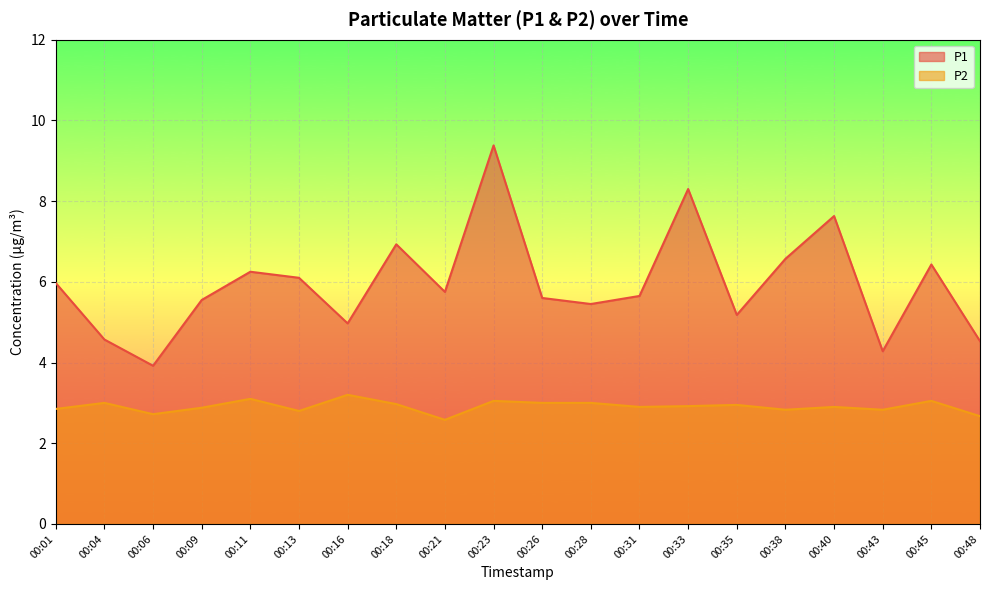

Reading left to right, extract all data points from this chart.

P1: 6.0	4.6	3.9	5.5	6.2	6.1	5.0	6.9	5.8	9.4	5.6	5.5	5.7	8.3	5.2	6.6	7.6	4.3	6.4	4.5
P2: 2.9	3.0	2.7	2.9	3.1	2.8	3.2	3.0	2.6	3.0	3.0	3.0	2.9	2.9	3.0	2.8	2.9	2.8	3.0	2.7